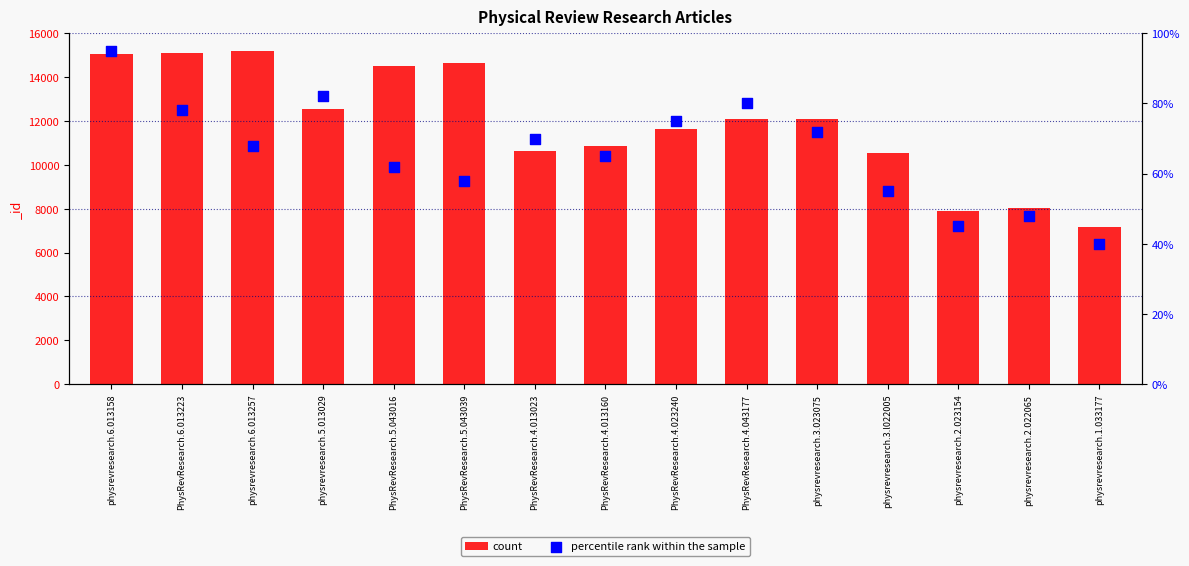

What is the total value across all series at physrevresearch.2.022065?

8059